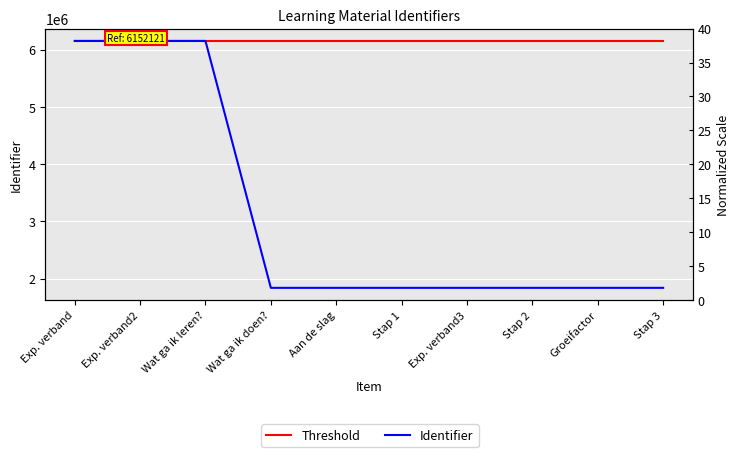

What is the difference between the second highest and minimum values in the Identifier series?

4315042.0